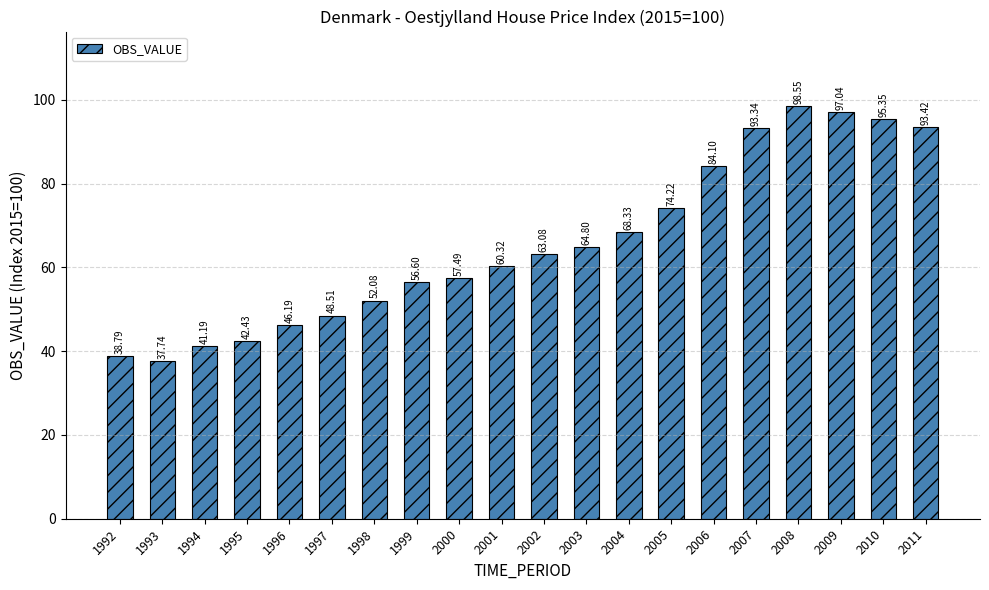

Where is the data nearest to the value 68?

2004